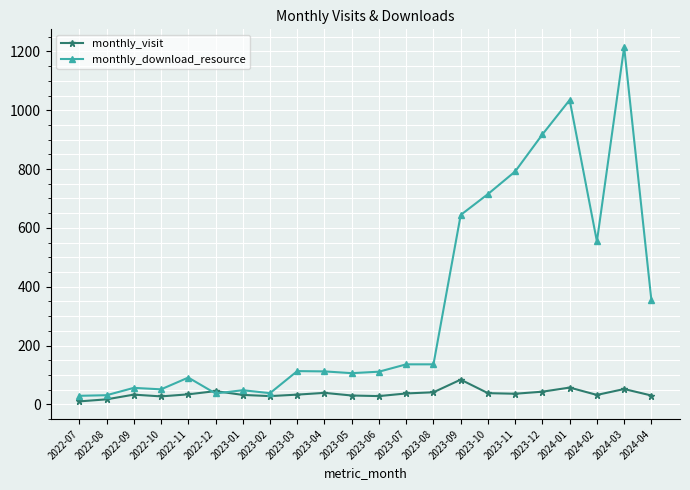

At how many categories does at least one series exceed 13?

22